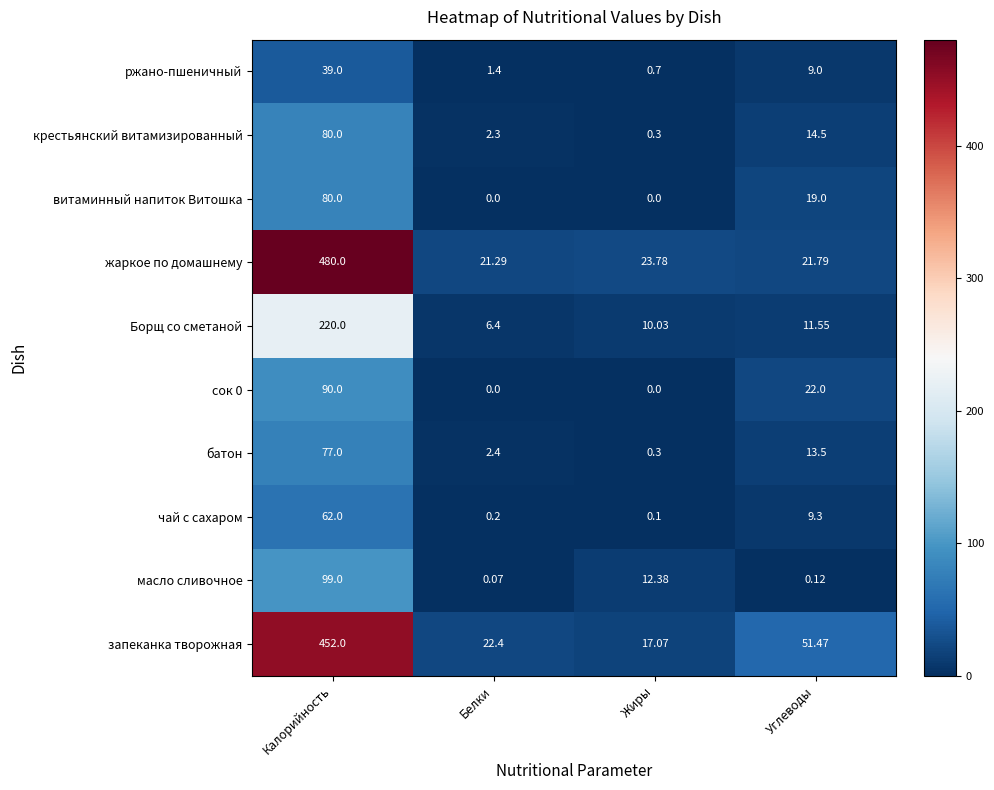

Which series has the largest total across all categories?

жаркое по домашнему